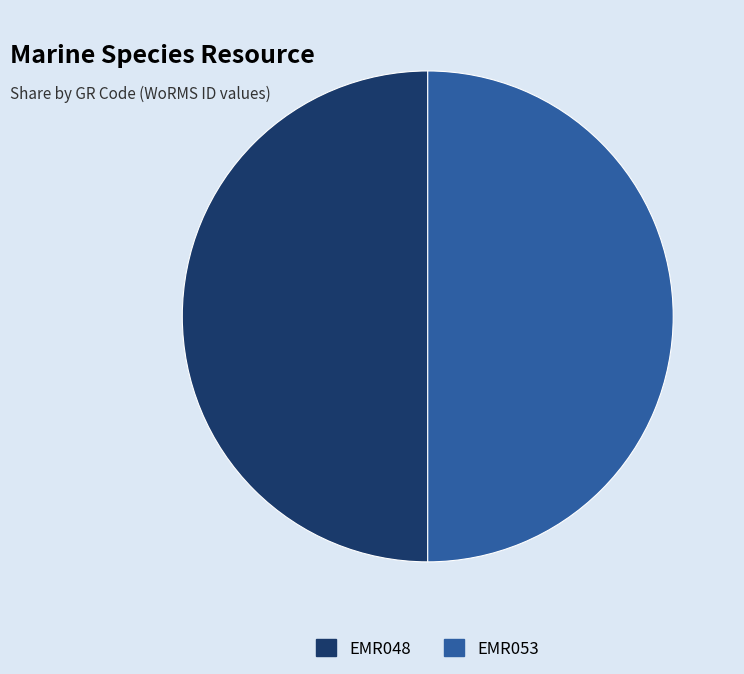

True or false: EMR048 accounts for 50% of the total.

True